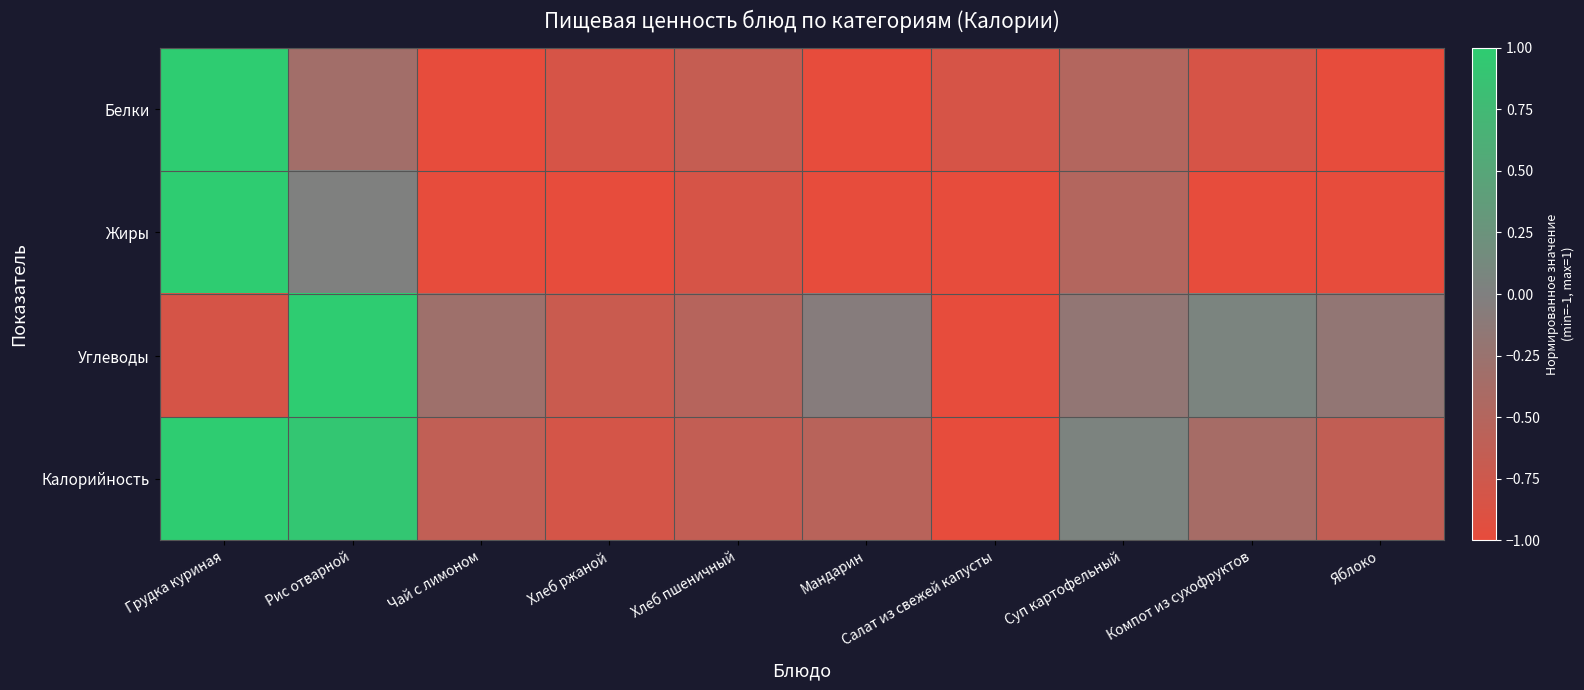

Reading left to right, transcribe all the data shown in this chart.

Белки: Грудка куриная=1.0	Рис отварной=-0.3	Чай с лимоном=-1.0	Хлеб ржаной=-0.8	Хлеб пшеничный=-0.7	Мандарин=-1.0	Салат из свежей капусты=-0.8	Суп картофельный=-0.5	Компот из сухофруктов=-0.8	Яблоко=-1.0
Жиры: Грудка куриная=1.0	Рис отварной=0.0	Чай с лимоном=-1.0	Хлеб ржаной=-1.0	Хлеб пшеничный=-0.8	Мандарин=-1.0	Салат из свежей капусты=-1.0	Суп картофельный=-0.5	Компот из сухофруктов=-1.0	Яблоко=-1.0
Углеводы: Грудка куриная=-0.8	Рис отварной=1.0	Чай с лимоном=-0.3	Хлеб ржаной=-0.7	Хлеб пшеничный=-0.5	Мандарин=-0.1	Салат из свежей капусты=-1.0	Суп картофельный=-0.2	Компот из сухофруктов=0.1	Яблоко=-0.2
Калорийность: Грудка куриная=1.0	Рис отварной=0.9	Чай с лимоном=-0.6	Хлеб ржаной=-0.8	Хлеб пшеничный=-0.6	Мандарин=-0.5	Салат из свежей капусты=-1.0	Суп картофельный=0.0	Компот из сухофруктов=-0.4	Яблоко=-0.6